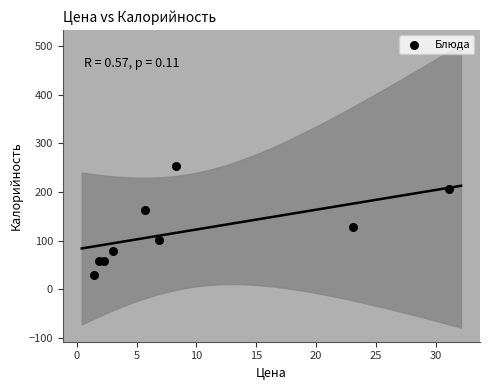

What Y value in the scatter plot is closest to 142?

129